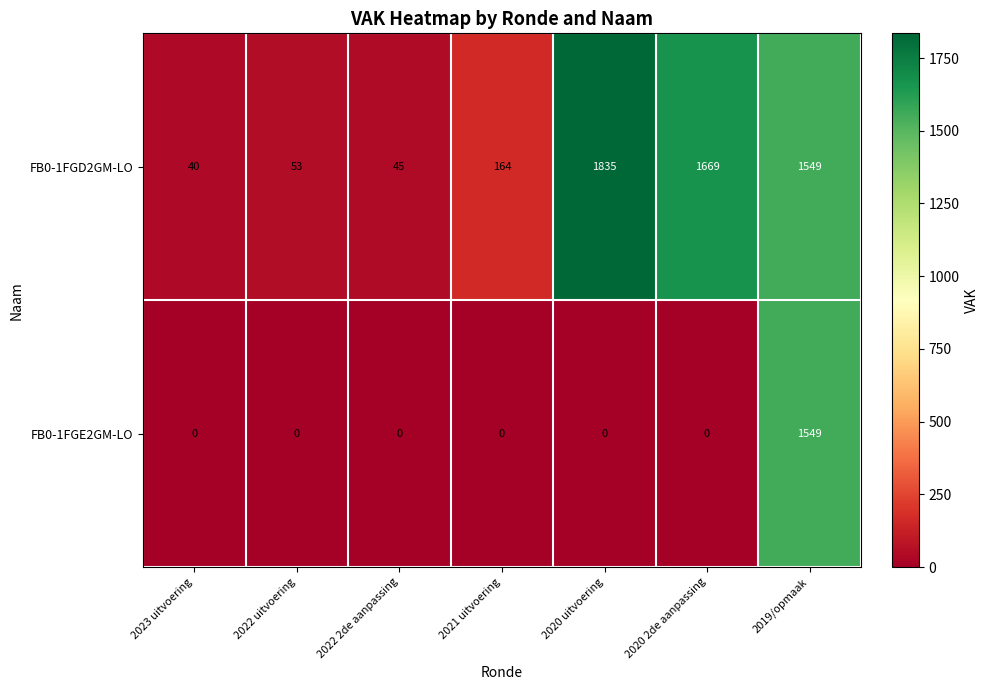

Rank the series by their maximum value, from lowest to highest.

FB0-1FGE2GM-LO, FB0-1FGD2GM-LO